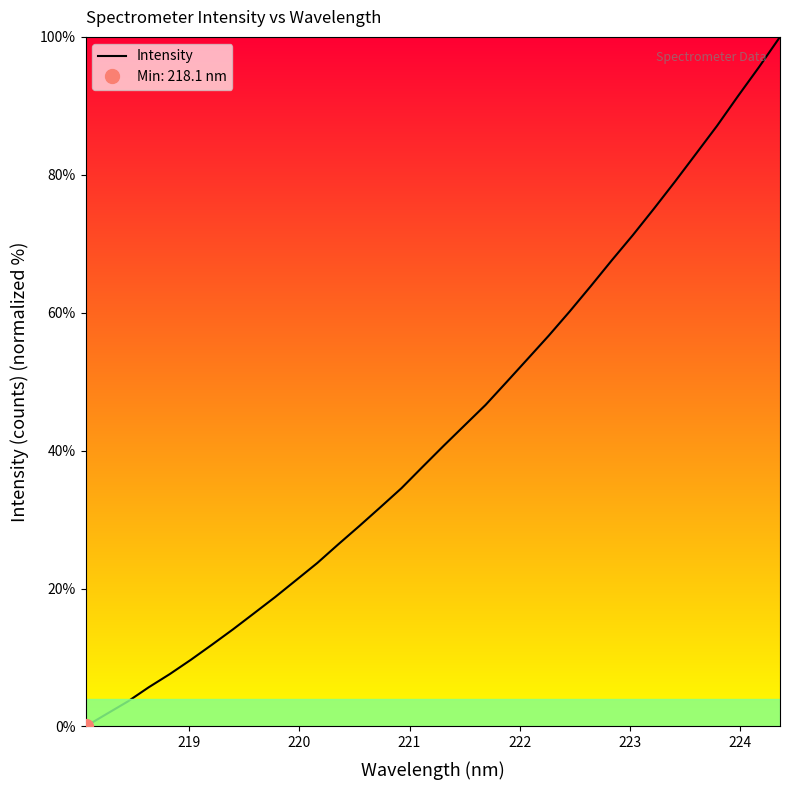

What is the difference between the maximum and second lowest values?

98.2